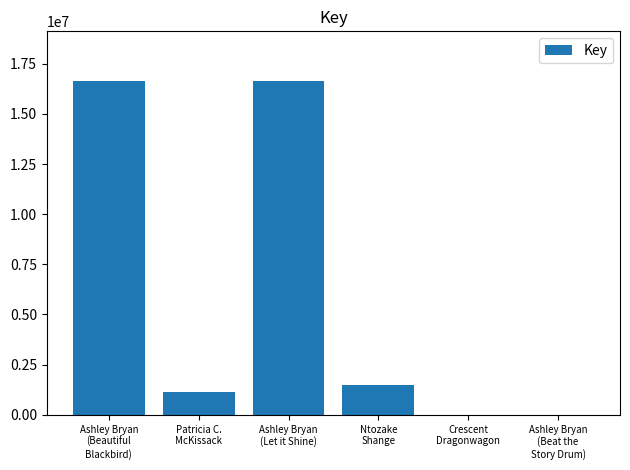

What is the greatest value displayed?

16621508